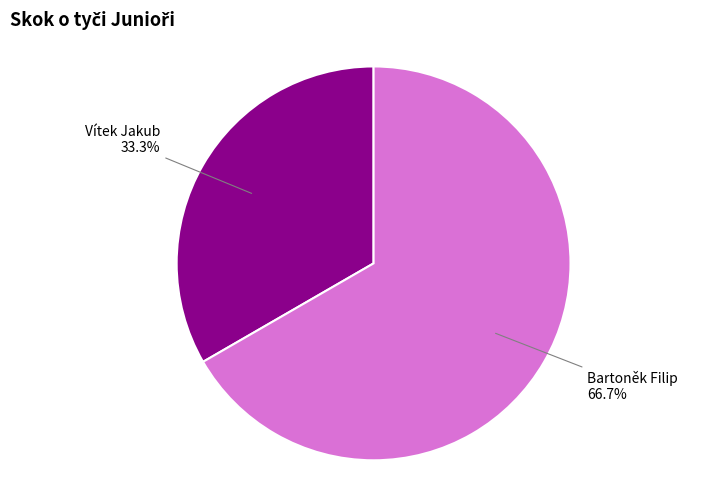

What is the total percentage of Vítek Jakub and Bartoněk Filip?

100.0%